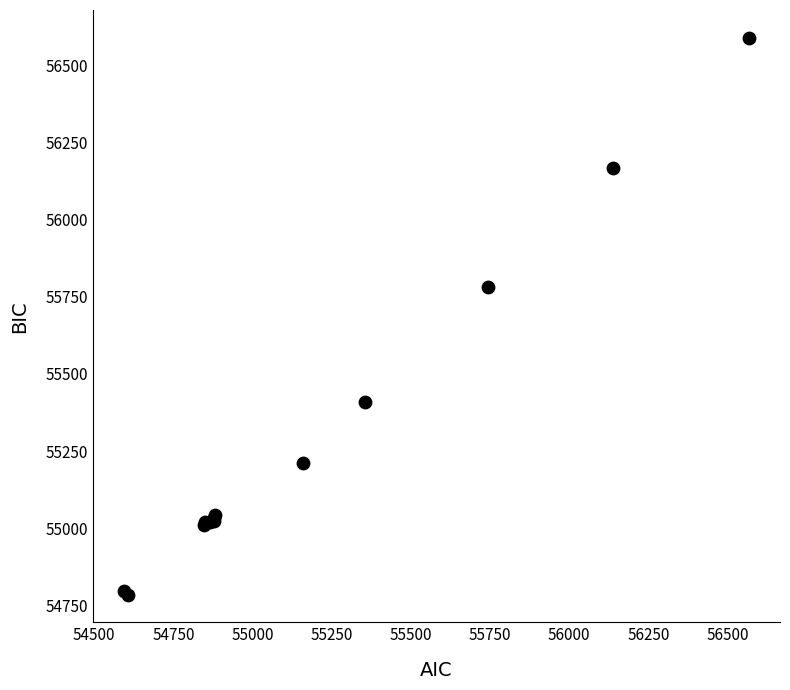

What Y value in the scatter plot is closest to 55687?

55780.7